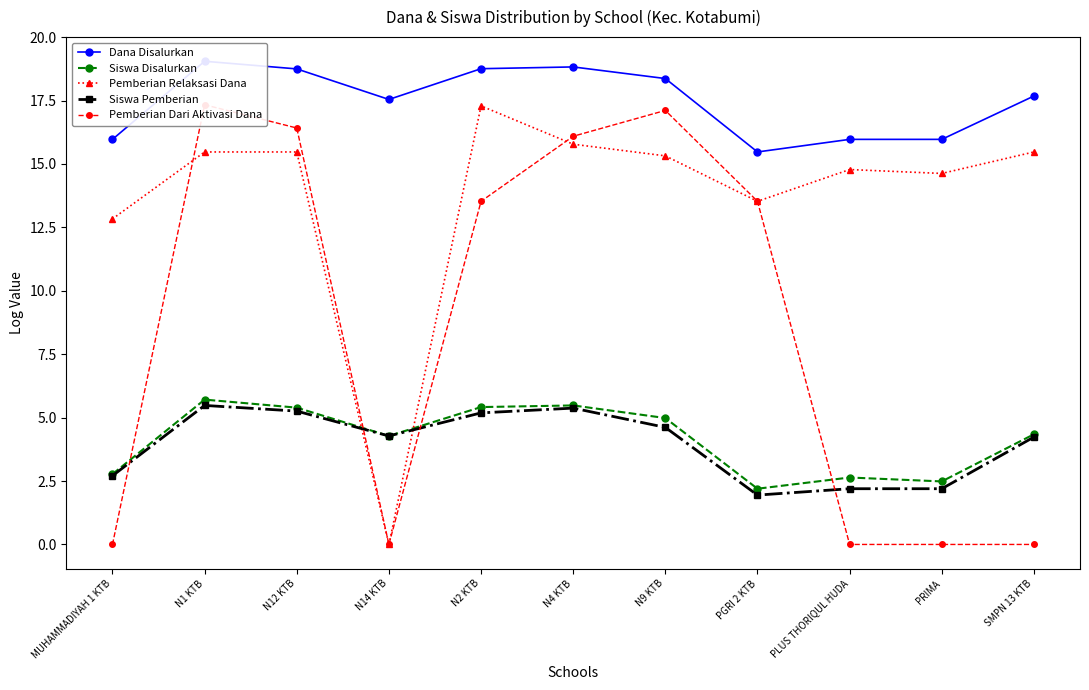

At which category does Siswa Disalurkan reach its first local valley?

N14 KTB